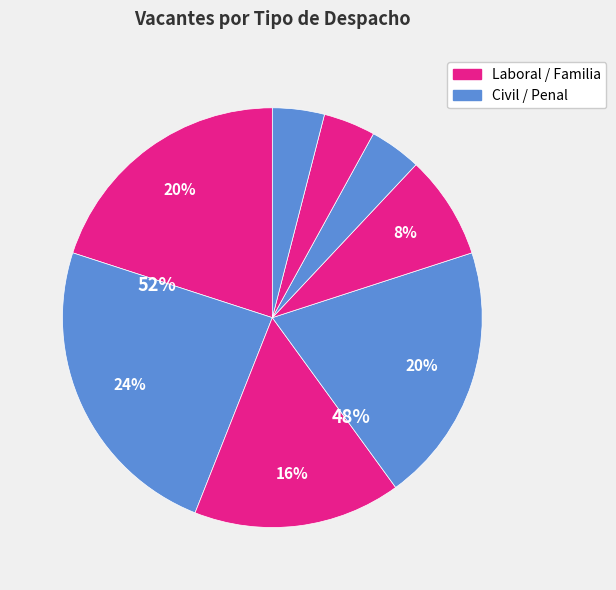

To the nearest percent, what is the difference between the largest and smallest slice percentages?

20%